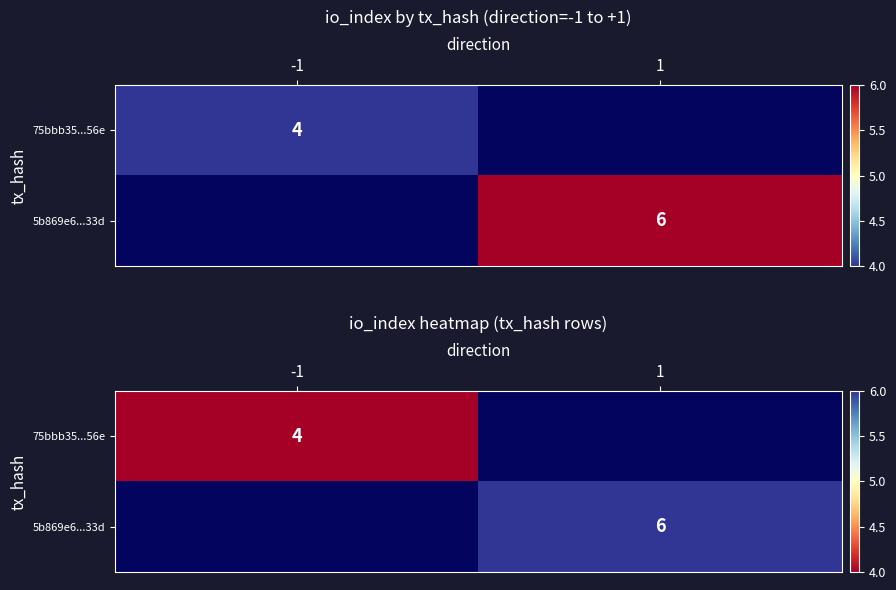

Is the value of 5b869e6...33d at -1 greater than the value of 75bbb35...56e at -1?

No